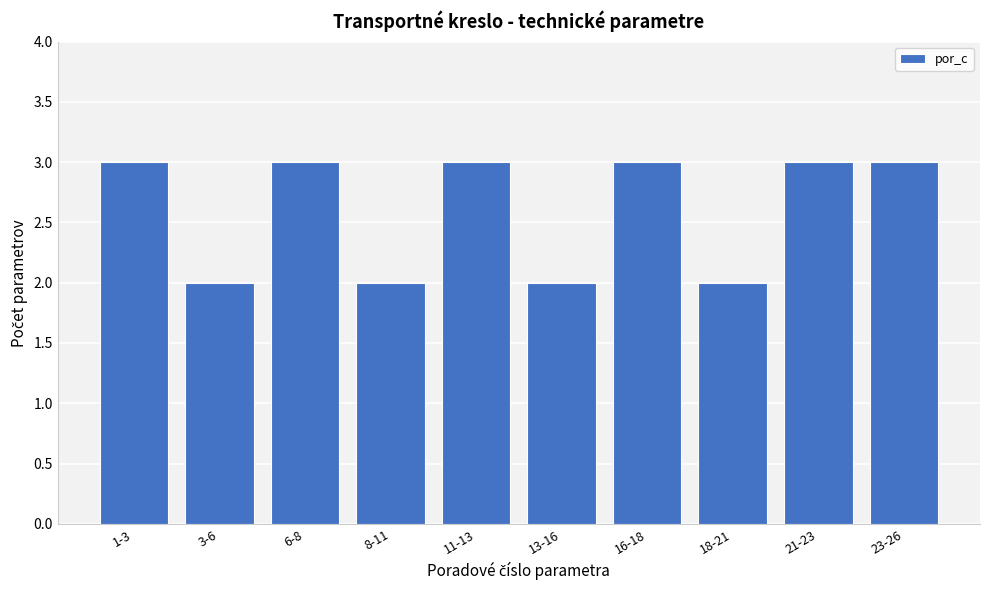

Reading right to left, extract all data points from this chart.

23-26=3	21-23=3	18-21=2	16-18=3	13-16=2	11-13=3	8-11=2	6-8=3	3-6=2	1-3=3